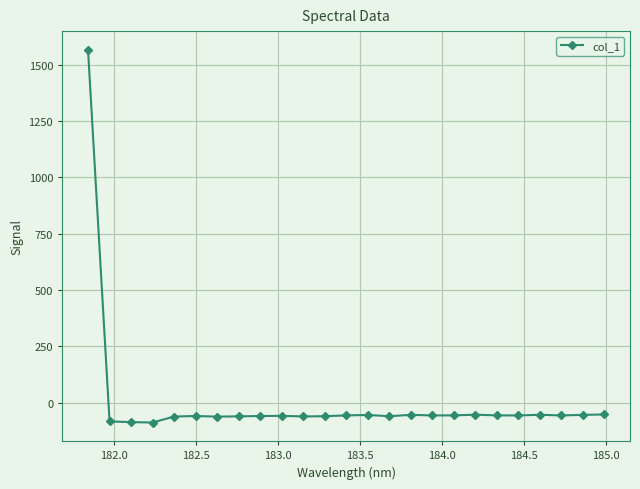

True or false: the data has more than 2 interior local peaks.

True